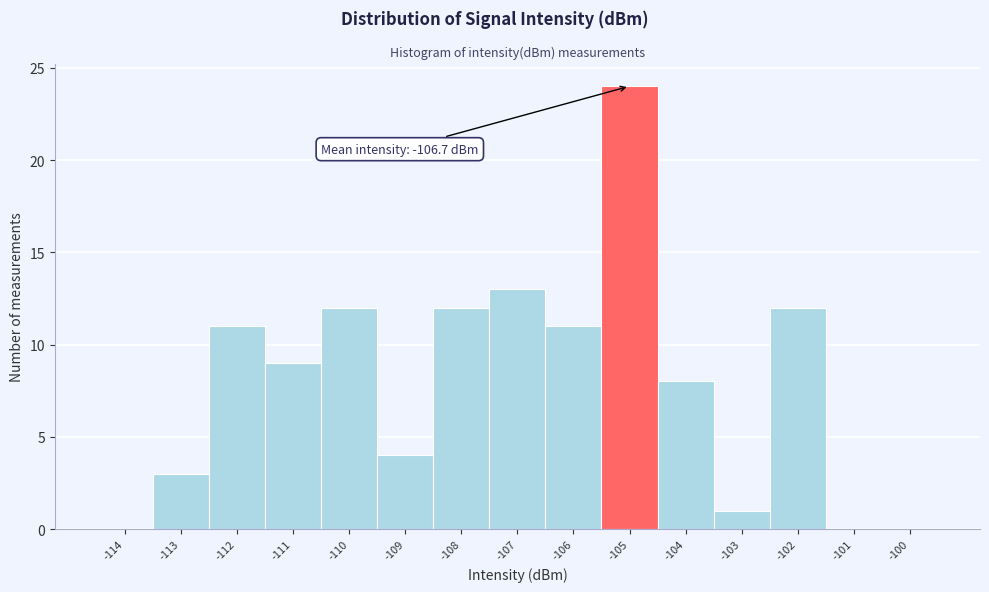

Reading left to right, extract all data points from this chart.

-114=0	-113=3	-112=11	-111=9	-110=12	-109=4	-108=12	-107=13	-106=11	-105=24	-104=8	-103=1	-102=12	-101=0	-100=0